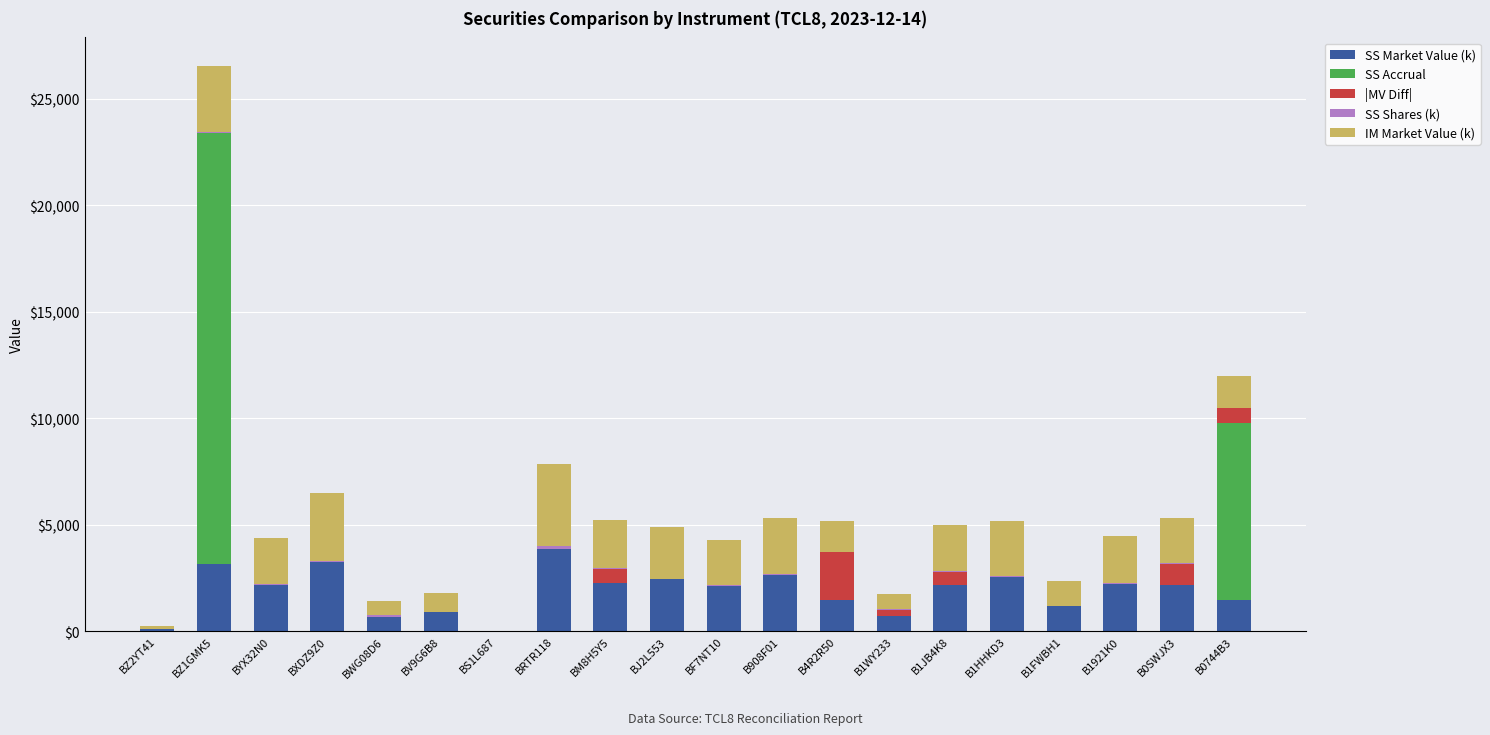

What is the highest value of the SS Market Value (k) series?

3852.0